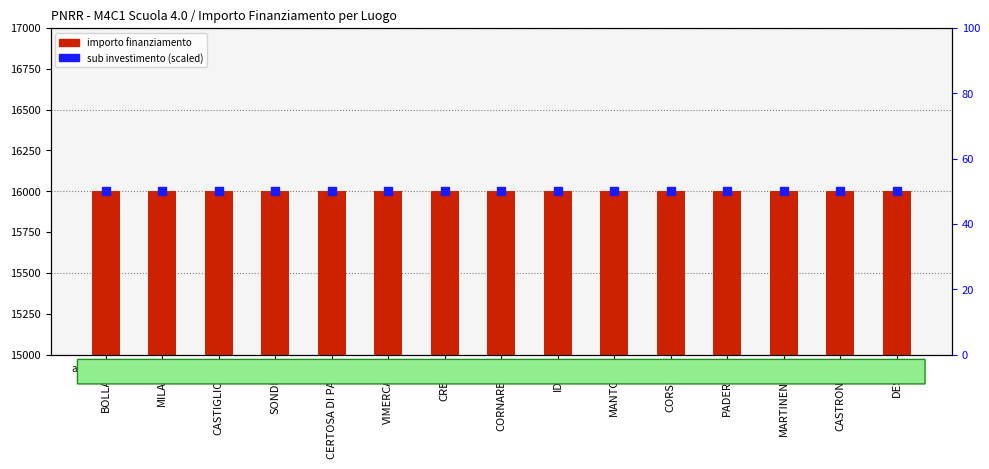

What is the total value across all series at CASTIGLIONE?

16050